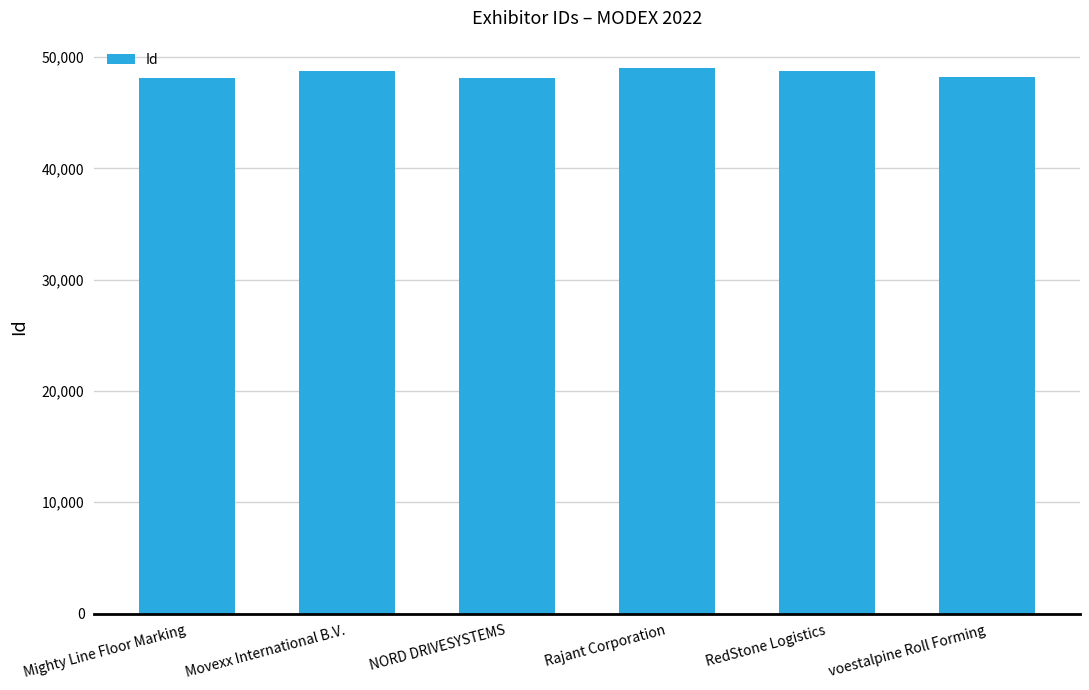

What is the difference between the maximum and minimum values?

897